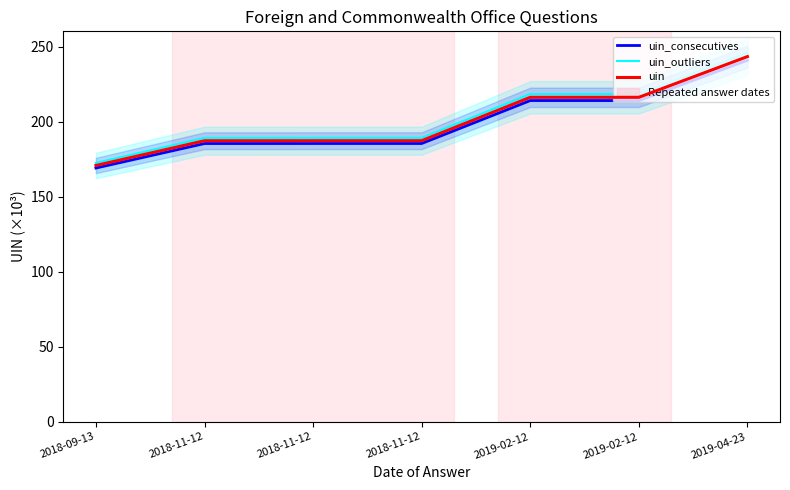

How many categories are shown in the chart?

7